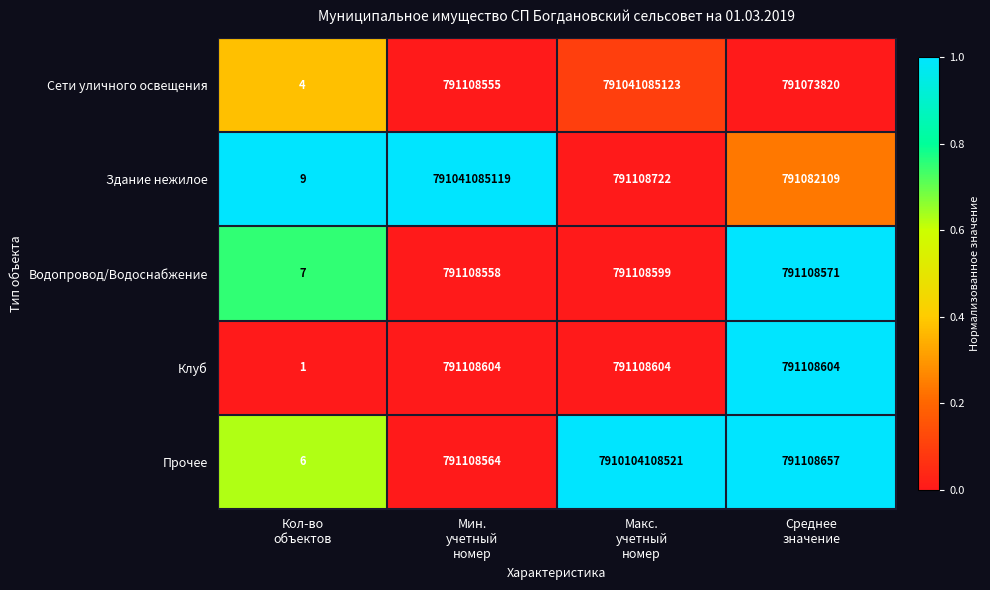

What is the difference between the maximum and minimum values in the Сети уличного освещения series?

791041085119